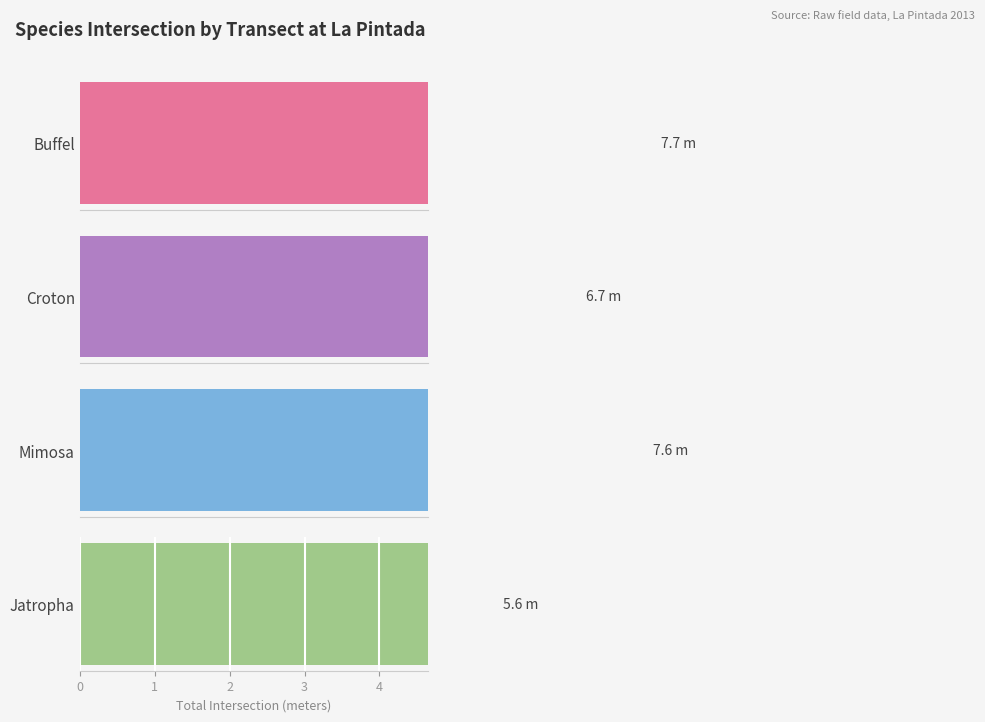

Reading left to right, extract all data points from this chart.

Buffel: Transecto 1=0.6	Transecto 2=1.7	Transecto 3=1.9	Transecto 4=3.1	Transecto 5=0.4
Croton: Transecto 1=1.3	Transecto 2=0.8	Transecto 3=1.8	Transecto 4=0.5	Transecto 5=2.3
Mimosa: Transecto 1=1.0	Transecto 2=1.1	Transecto 3=1.9	Transecto 4=1.2	Transecto 5=2.4
Jatropha: Transecto 1=2.0	Transecto 2=0.0	Transecto 3=2.2	Transecto 4=0.0	Transecto 5=1.4